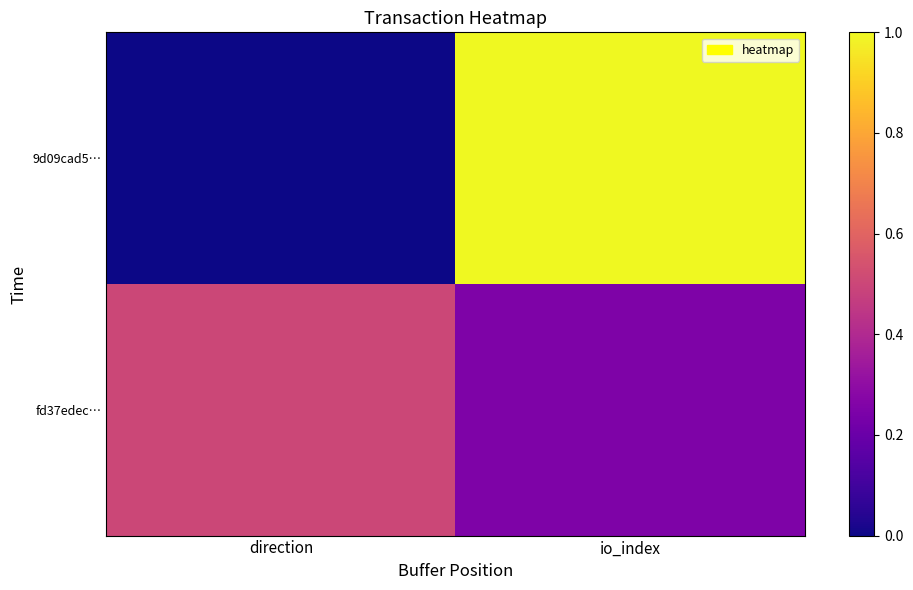

What is the total value across all series at io_index?

1.2